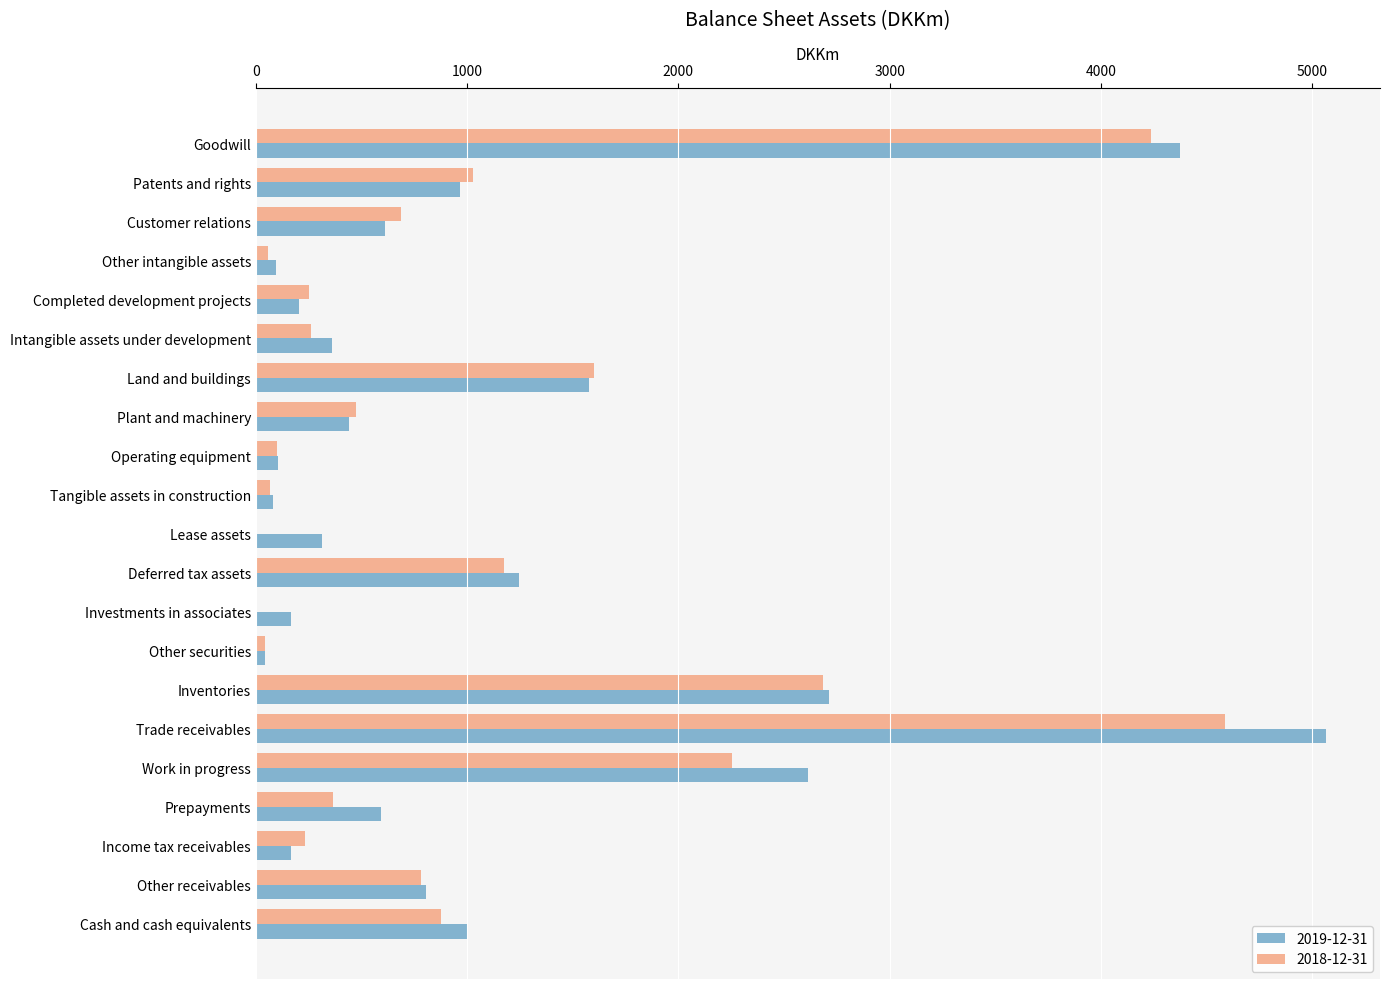

What is the maximum value shown in the chart?

5068